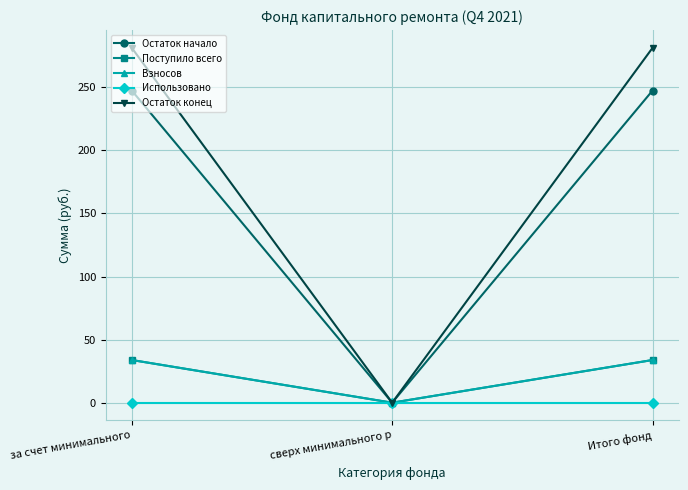

Is this an area chart (filled region under the line)?

No